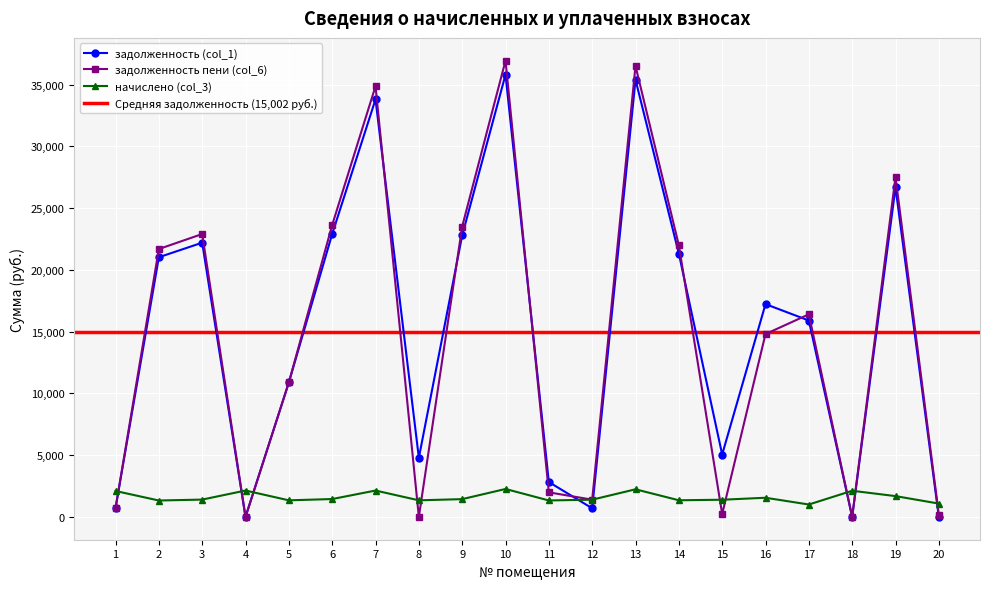

What is the difference between the highest and lowest values at 20?

1078.8